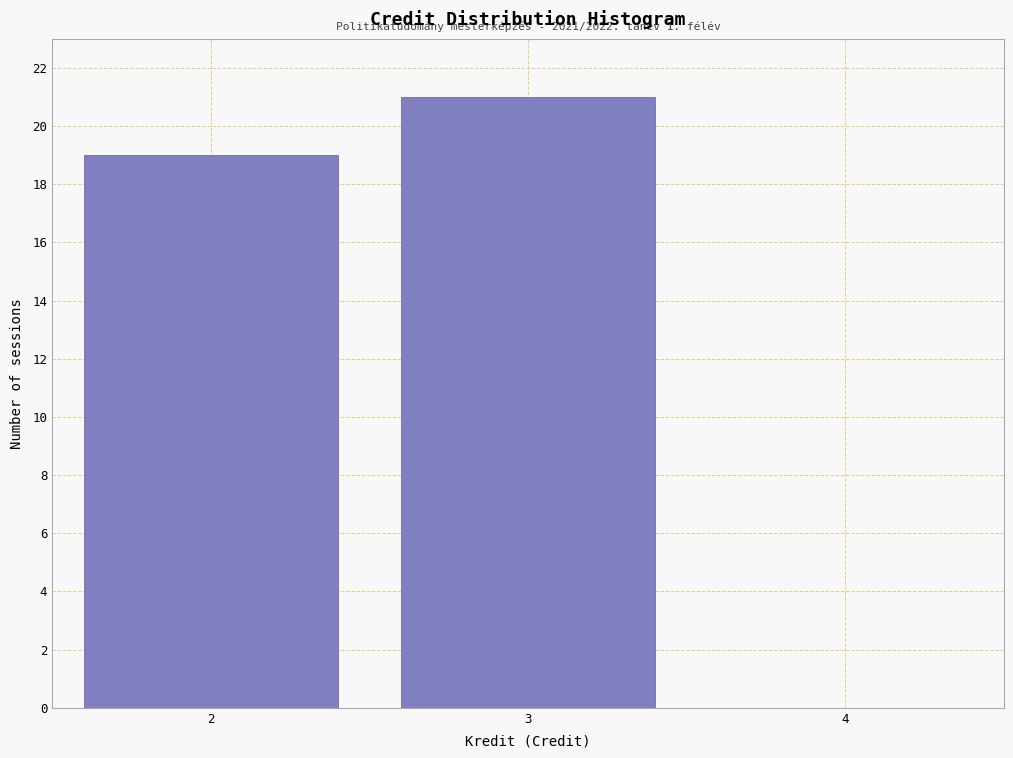

Over which range of the x-axis is the bar tallest?

2.5 to 3.5